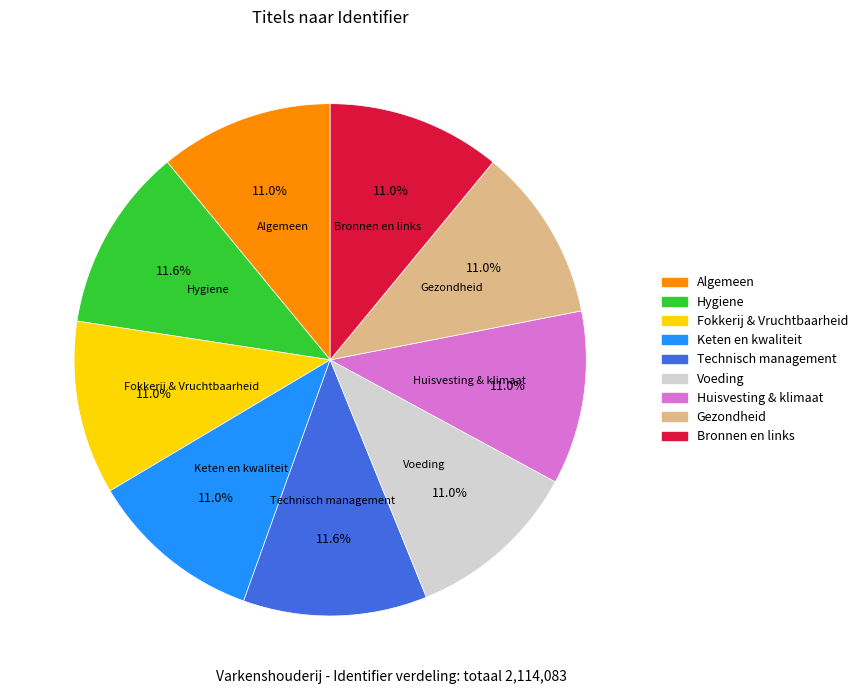

To the nearest percent, what portion does Voeding represent?

11%